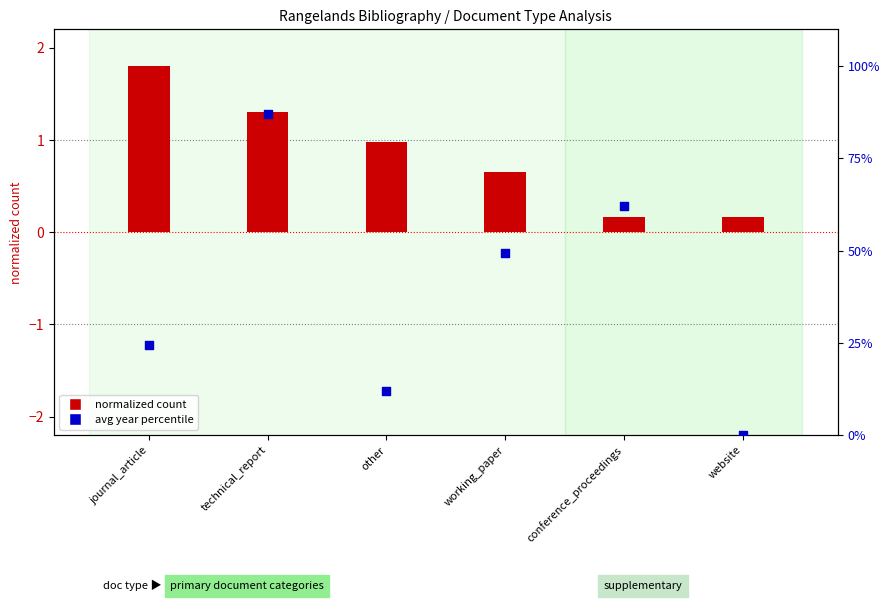

What is the total value across all series at website?

0.2